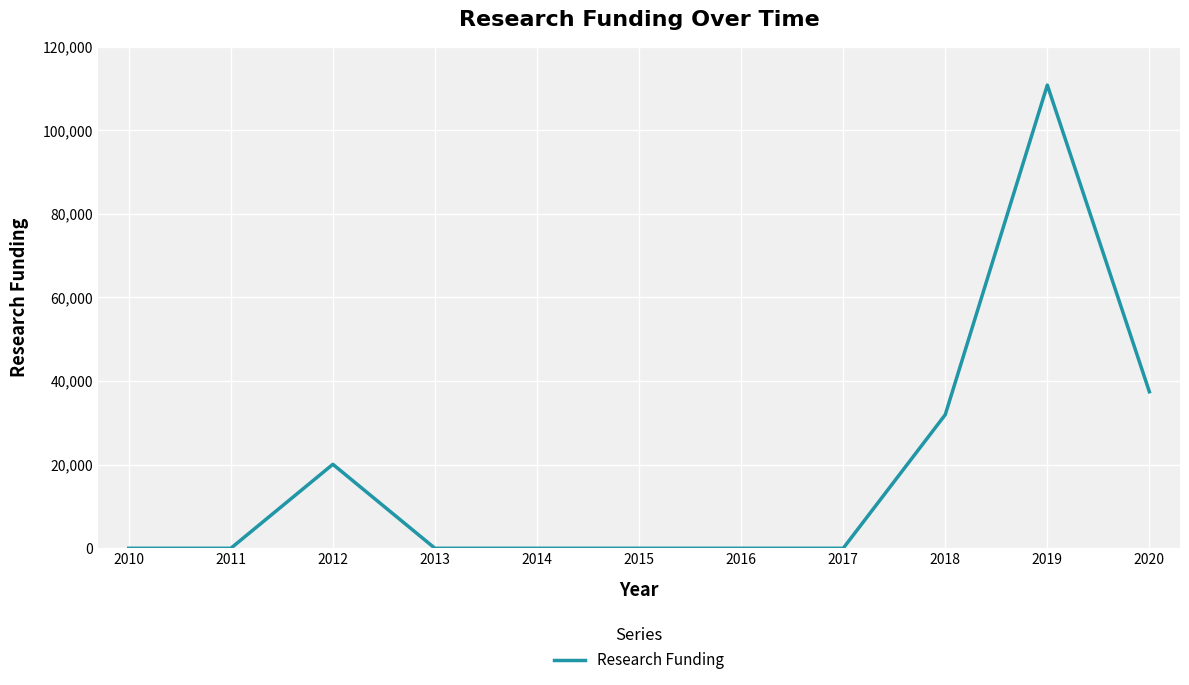

The chart shows a value of 35642.9 at 2016. True or false?

False